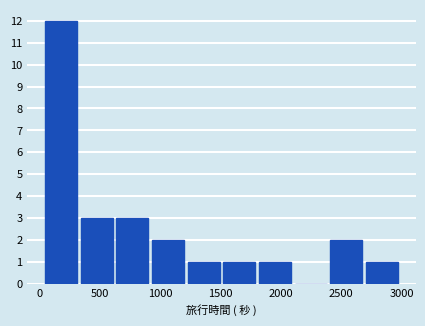

What is the height of the bar covering 950 to 1250 on the x-axis? Neither the bar edges nor the heights are printed on the chart, so give them approximately, as read against the axes.

2